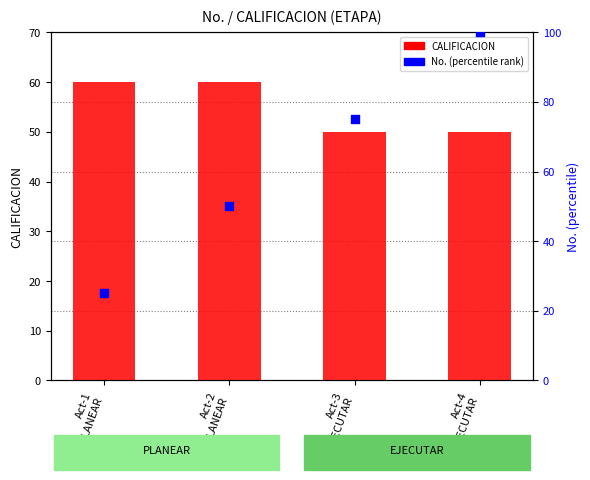

Which series has the widest spread of Y values?

No. (percentile rank within sample)